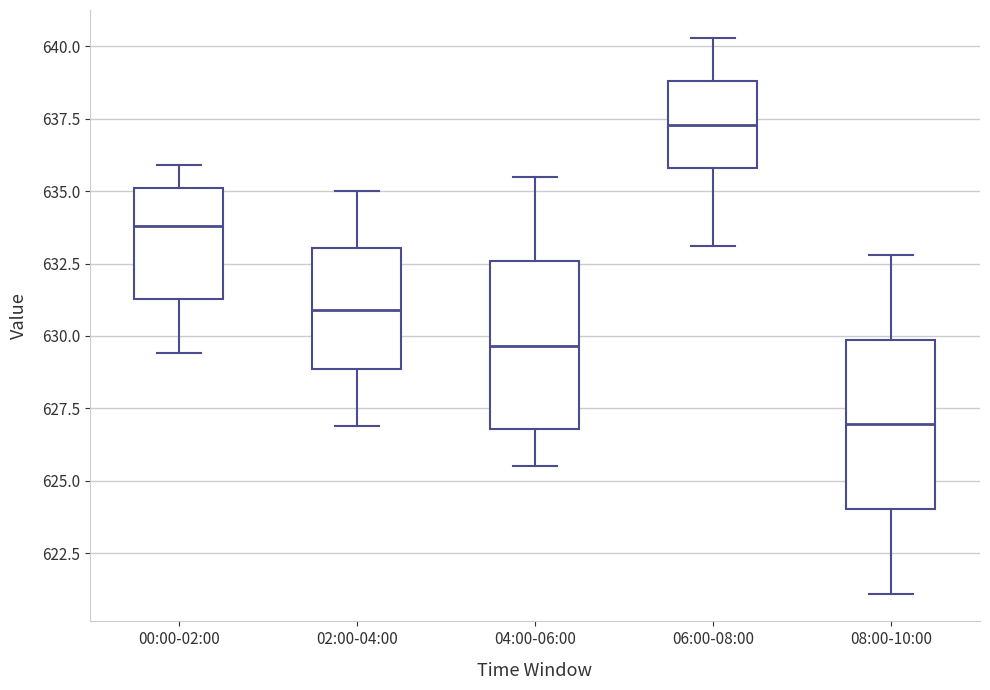

Reading left to right, read every box against the y-axis: the position of its median line, the range the box covers, and the ends of its whiskers. The values are not printed on the chart, so give them approximately, as read against the axis.

00:00-02:00: median 634.0, box 631.5 to 635.0, whiskers 629.5 to 636.0
02:00-04:00: median 631.0, box 629.0 to 633.0, whiskers 627.0 to 635.0
04:00-06:00: median 629.5, box 627.0 to 632.5, whiskers 625.5 to 635.5
06:00-08:00: median 637.5, box 636.0 to 639.0, whiskers 633.0 to 640.5
08:00-10:00: median 627.0, box 624.0 to 630.0, whiskers 621.0 to 633.0